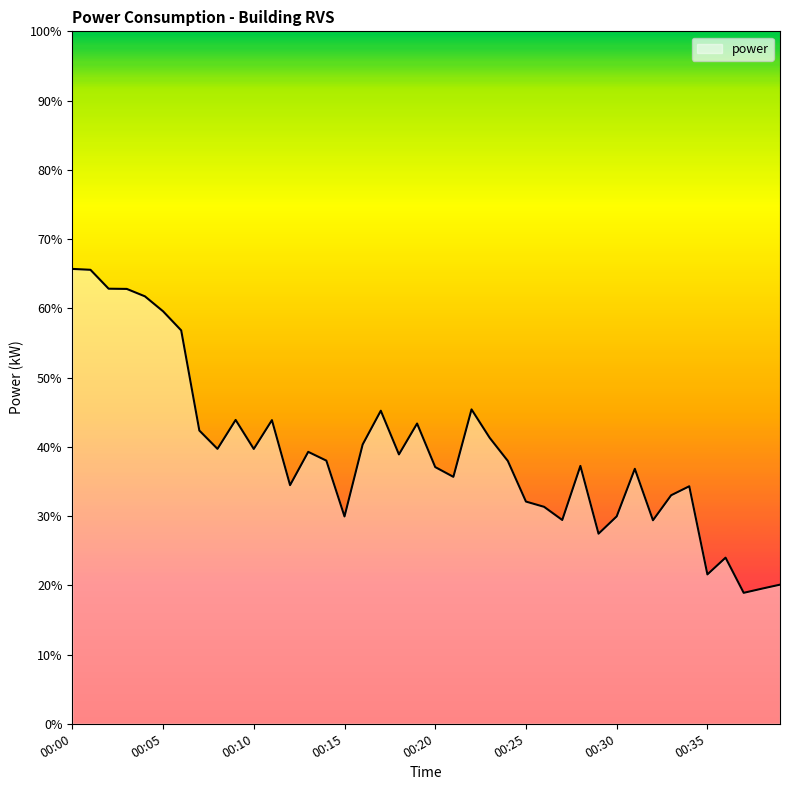

What is the smallest value displayed?

18.9